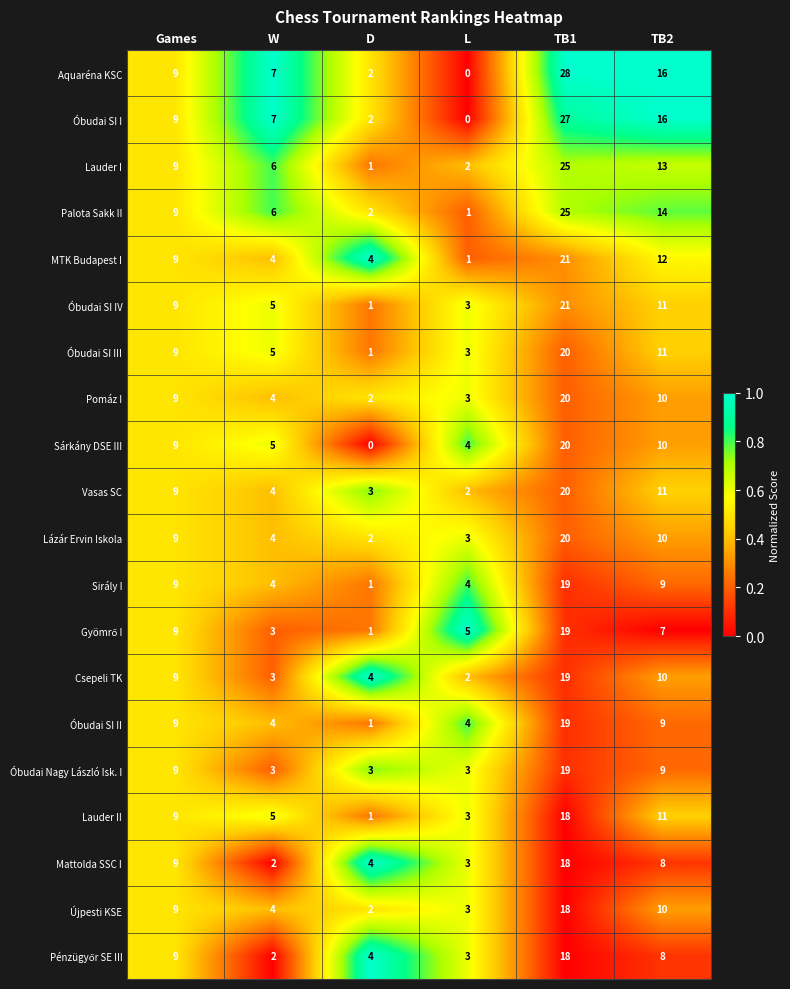

What is the sum of all Újpesti KSE values?

46